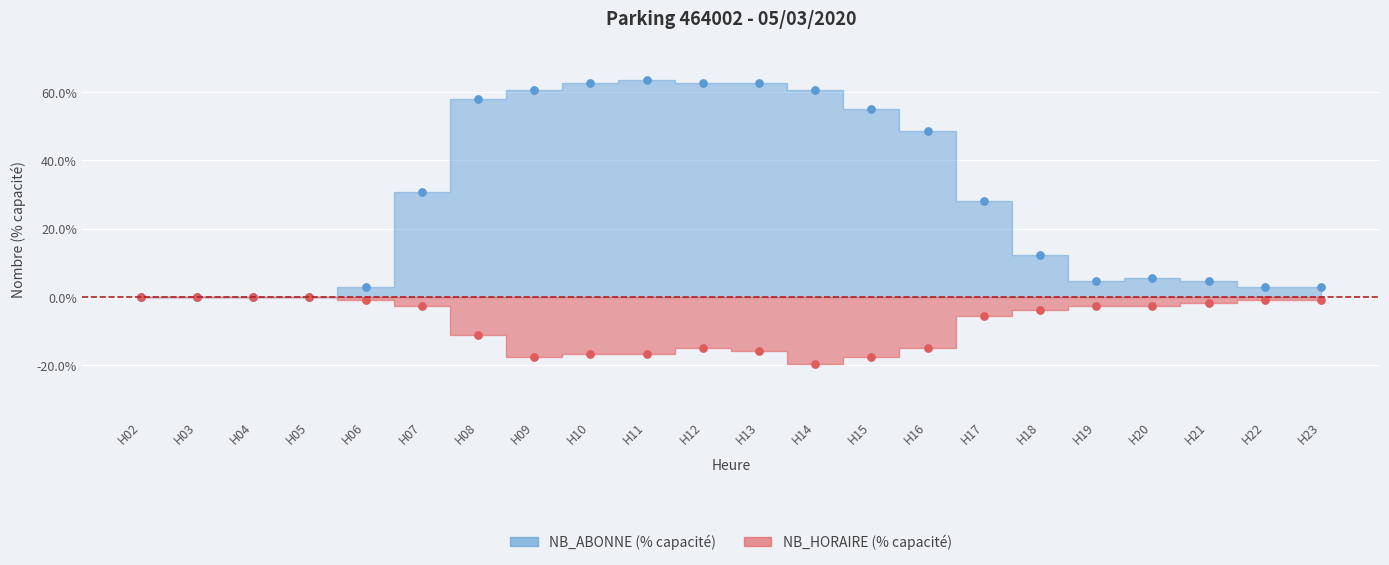

What are all the series names shown in the legend?

NB_ABONNE, NB_HORAIRE